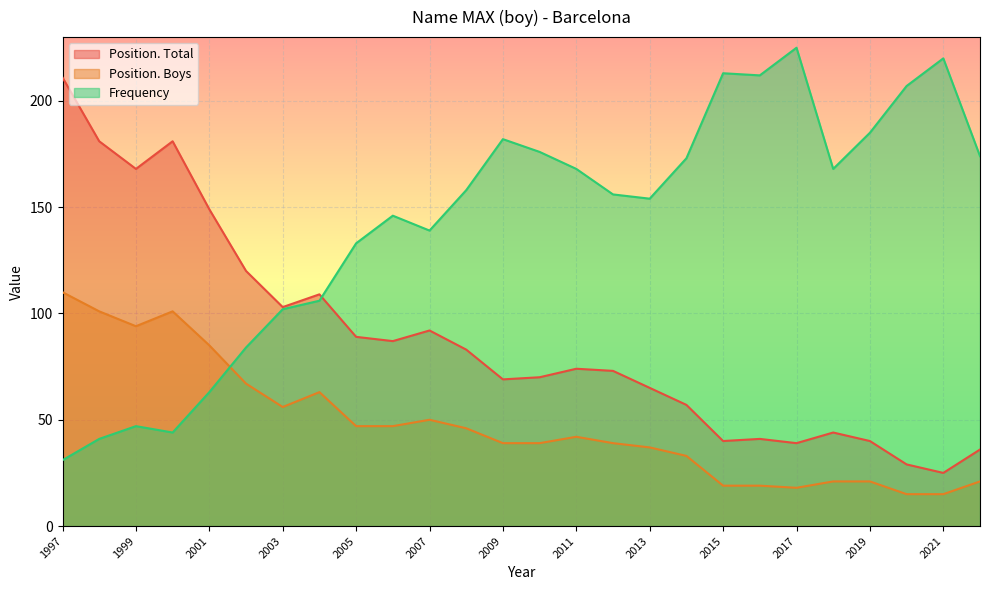

True or false: Position. Total and Frequency cross at least once.

True